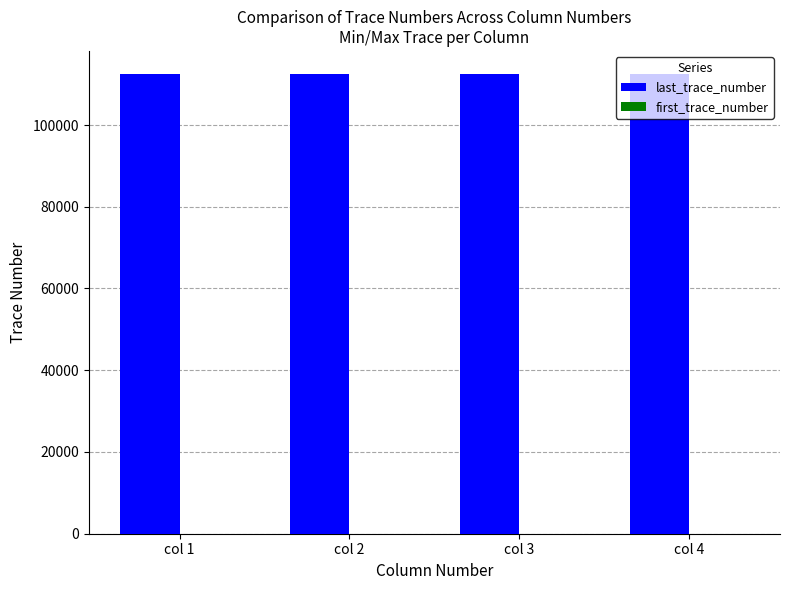

The value of last_trace_number at col 4 is 57898. True or false?

False